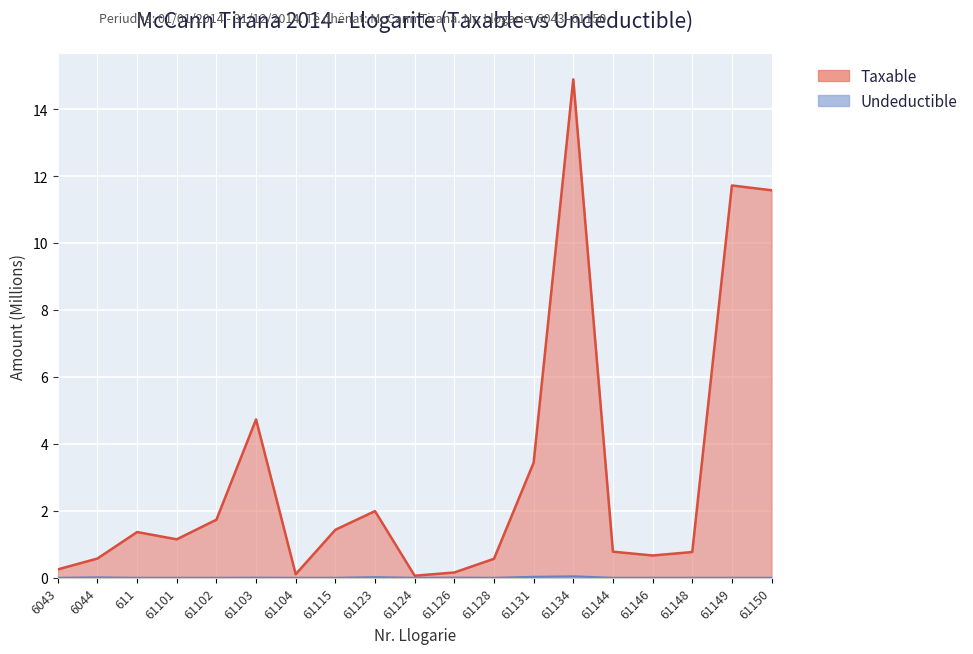

True or false: Taxable and Undeductible cross at least once.

False